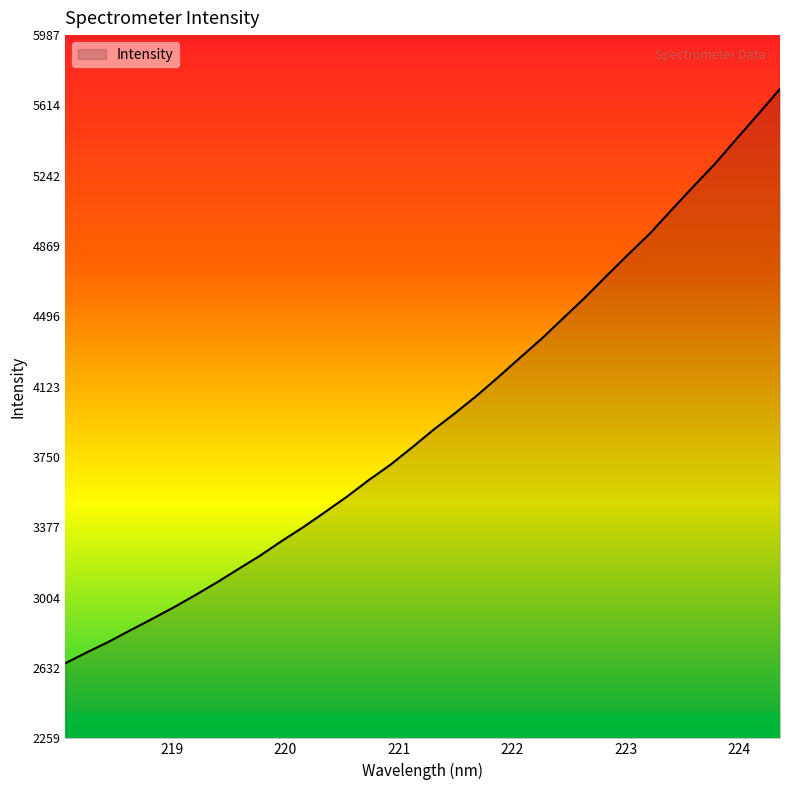

What is the greatest value displayed?

5702.7